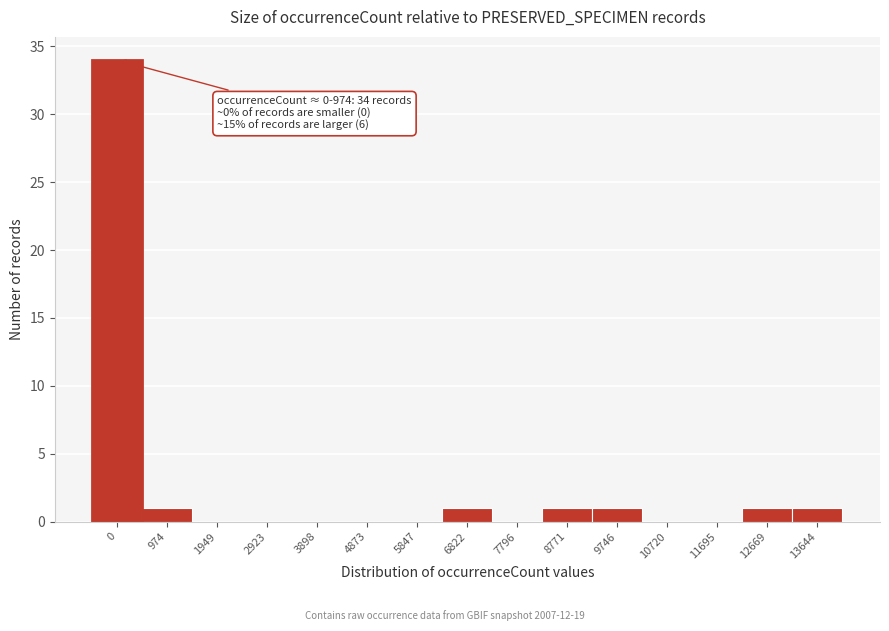

Reading left to right, extract all data points from this chart.

0=34	974=1	1949=0	2923=0	3898=0	4873=0	5847=0	6822=1	7796=0	8771=1	9746=1	10720=0	11695=0	12669=1	13644=1